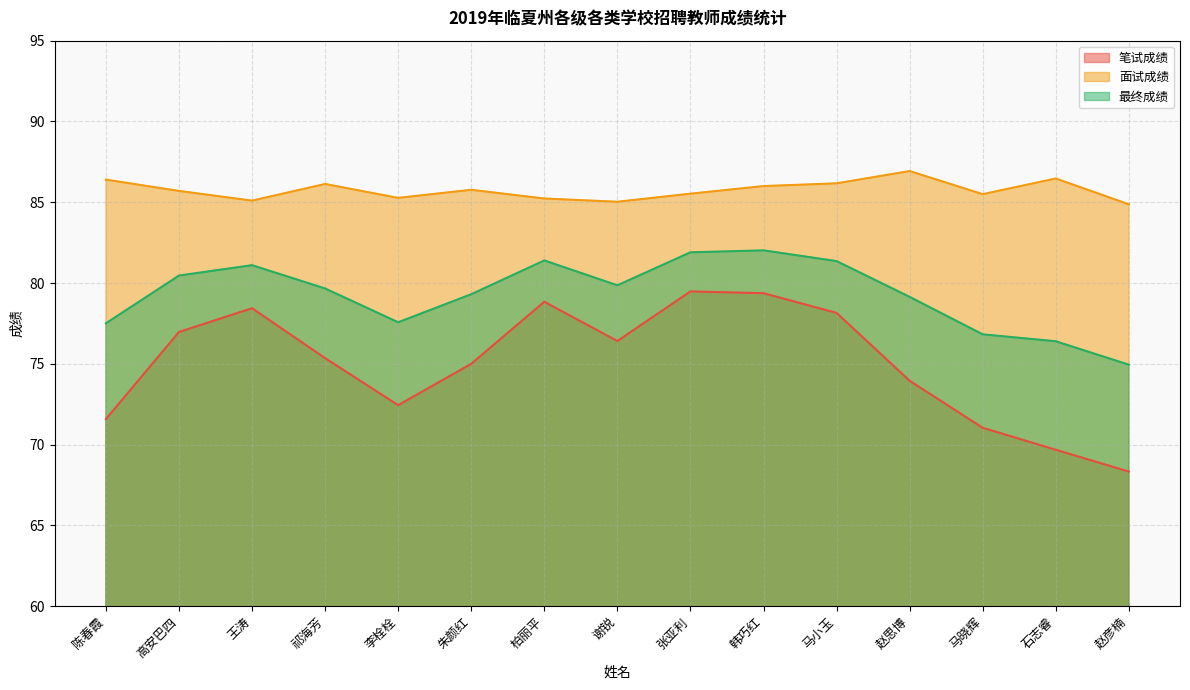

Reading right to left, extract all data points from this chart.

笔试成绩: 赵彦楠=68.3	石志睿=69.7	马晓辉=71.0	赵思博=74.0	马小玉=78.2	韩巧红=79.4	张亚利=79.5	谢锐=76.4	柏丽平=78.8	朱颜红=75.0	李栓栓=72.4	祁海芳=75.3	王涛=78.4	高安巴四=77.0	陈春霞=71.6
面试成绩: 赵彦楠=84.9	石志睿=86.5	马晓辉=85.5	赵思博=86.9	马小玉=86.2	韩巧红=86.0	张亚利=85.5	谢锐=85.0	柏丽平=85.2	朱颜红=85.8	李栓栓=85.3	祁海芳=86.1	王涛=85.1	高安巴四=85.7	陈春霞=86.4
最终成绩: 赵彦楠=74.9	石志睿=76.4	马晓辉=76.8	赵思博=79.1	马小玉=81.4	韩巧红=82.0	张亚利=81.9	谢锐=79.9	柏丽平=81.4	朱颜红=79.3	李栓栓=77.6	祁海芳=79.7	王涛=81.1	高安巴四=80.5	陈春霞=77.5